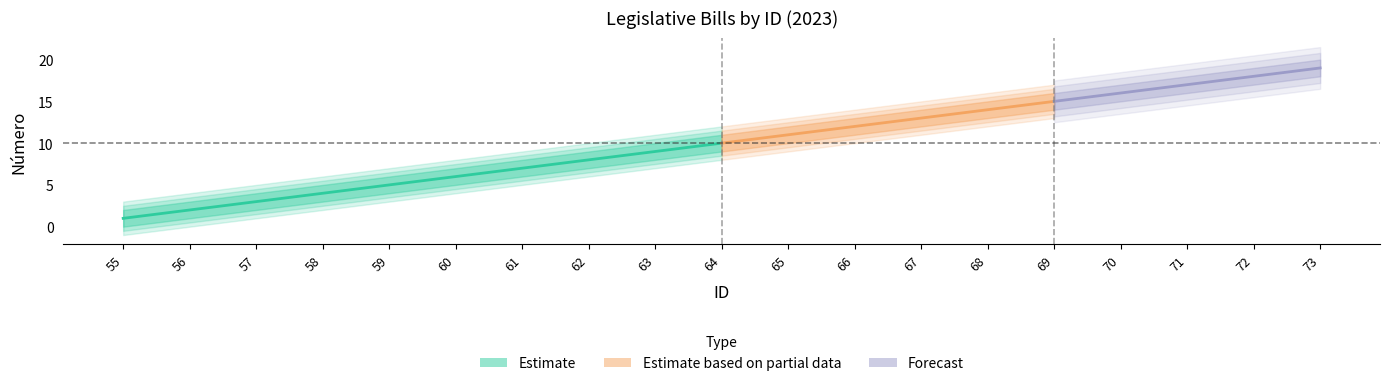

What is the approximate value of Número_upper at 64?

11